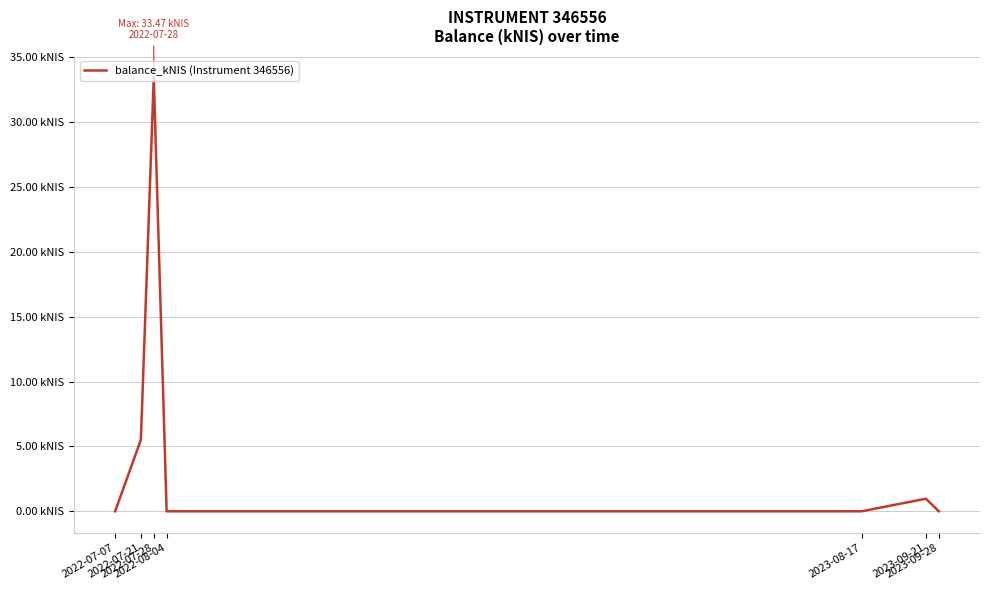

Reading right to left, what are all the values shown in this chart?

2023-09-28=0.0	2023-09-21=1.0	2023-08-17=0.0	2022-08-04=0.0	2022-07-28=33.5	2022-07-21=5.5	2022-07-07=0.0